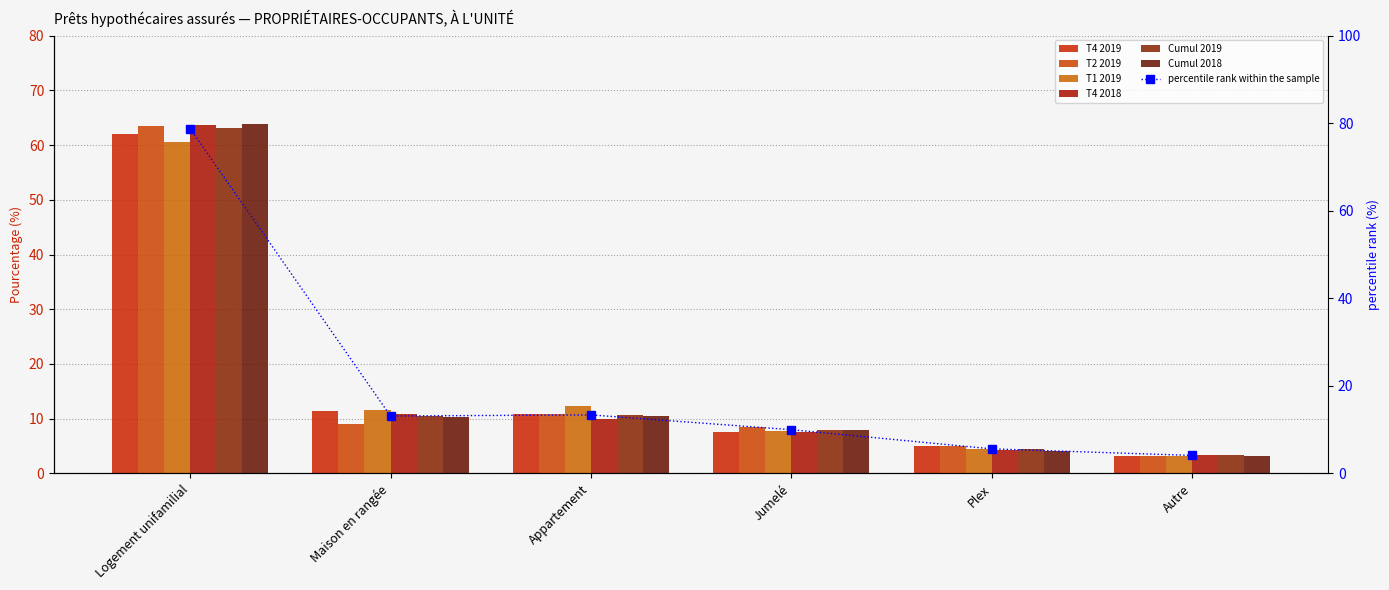

Which category has the highest value in the T1 2019 series?

Logement unifamilial